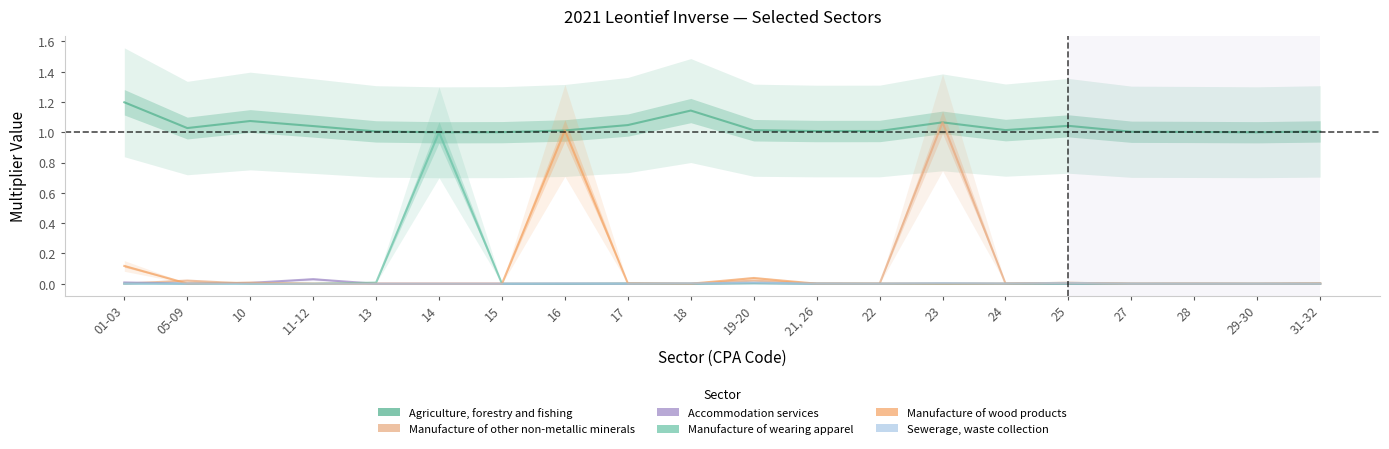

The Sewerage, waste collection series shows 0.0 at 22. True or false?

True